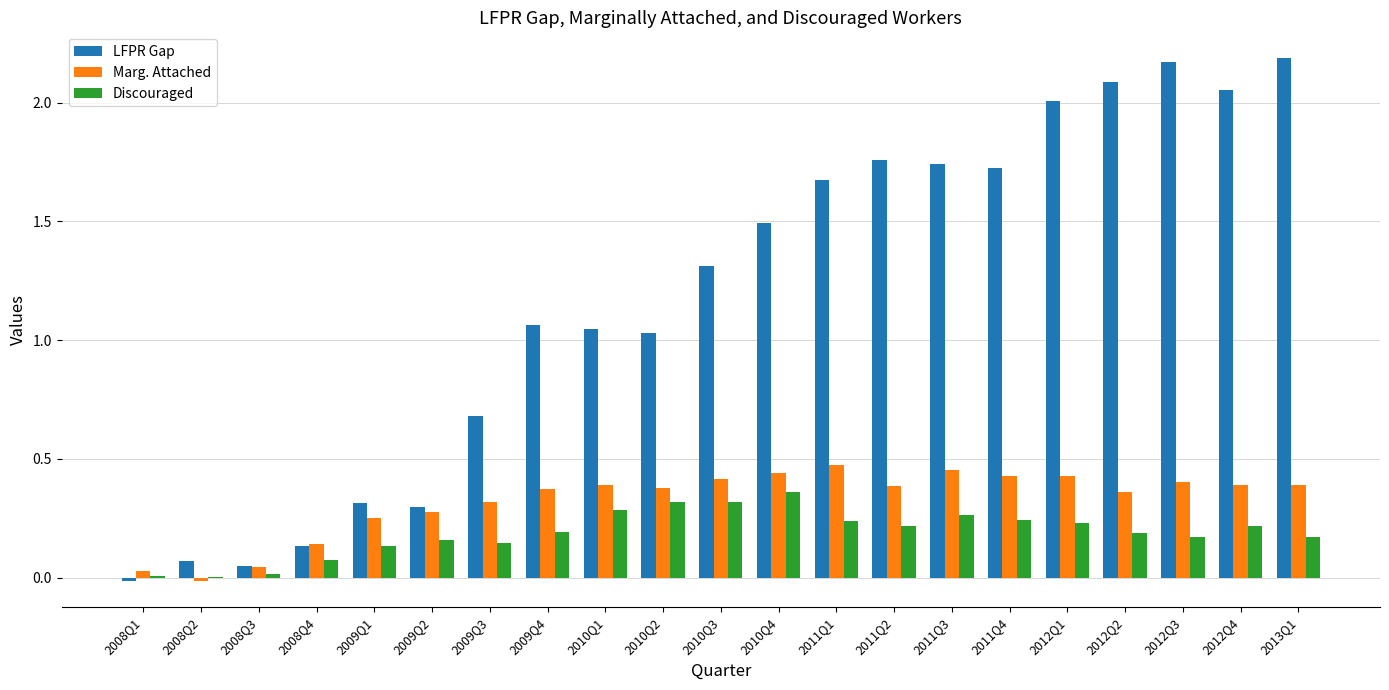

True or false: Discouraged has a value of 0.1 at 2010Q4.

False